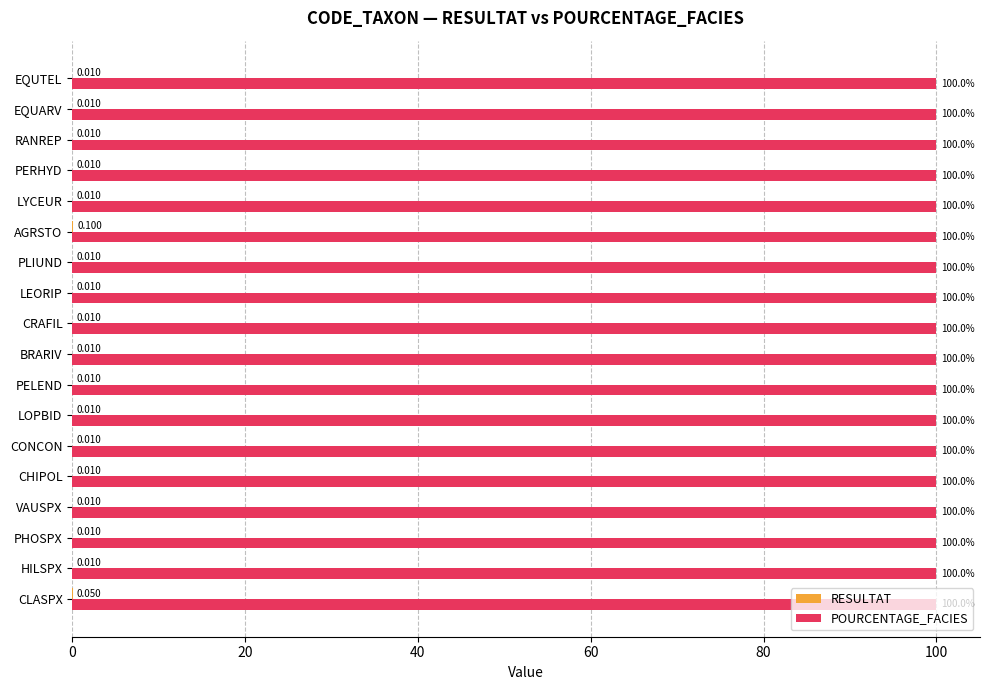

Which series has the largest total across all categories?

POURCENTAGE_FACIES